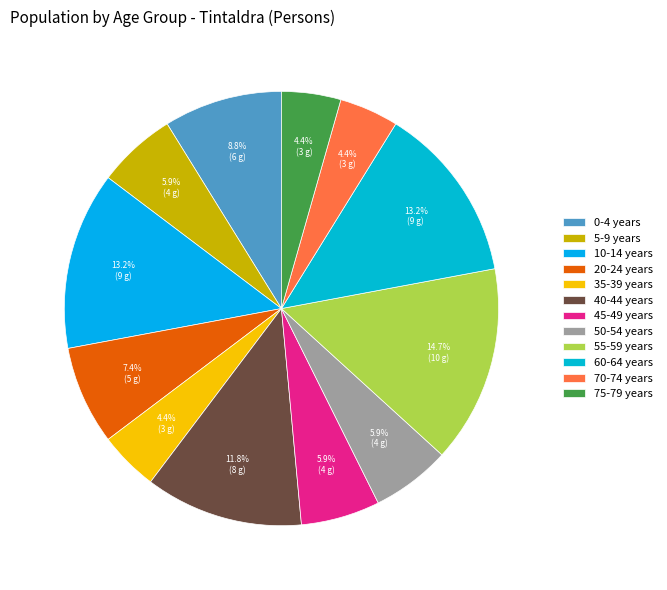

To the nearest percent, what is the difference between the largest and smallest slice percentages?

10%